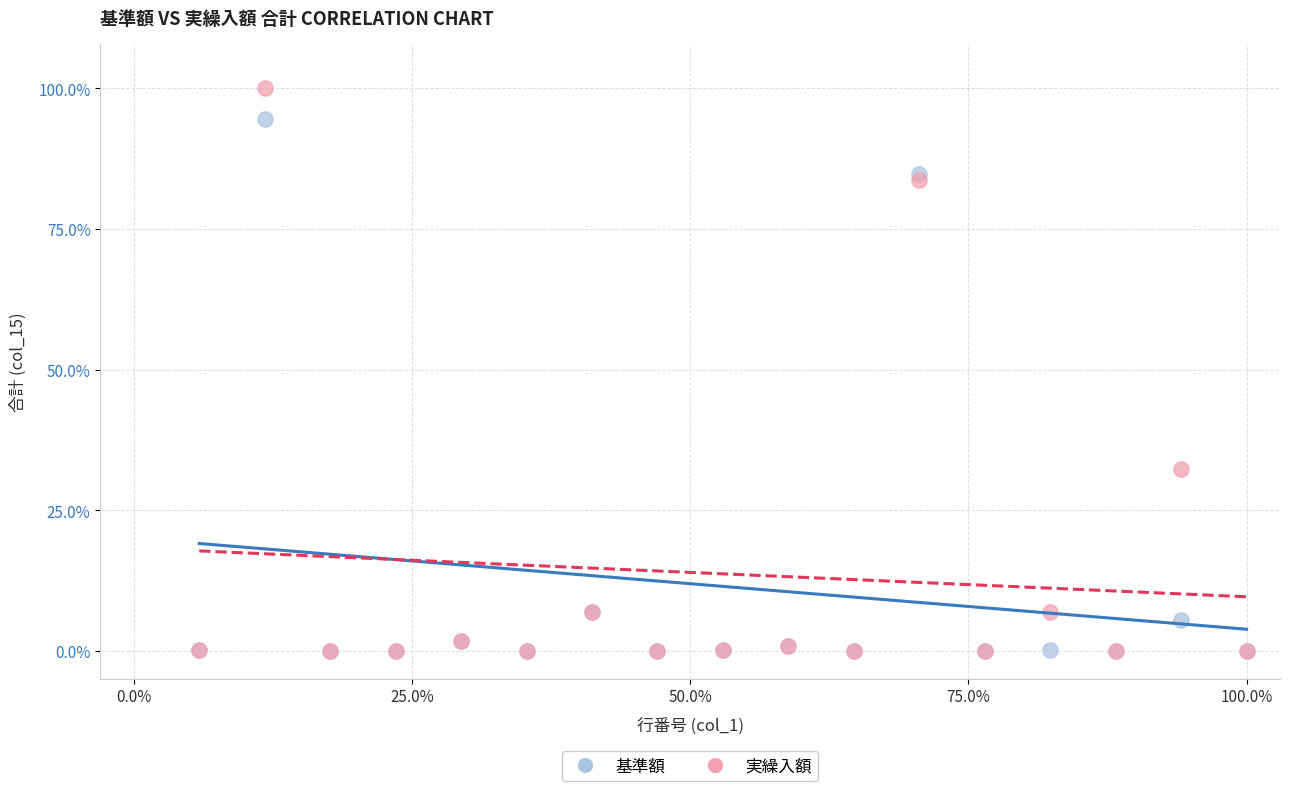

In the 実繰入額 series, what Y value is closest to 50?

32.4